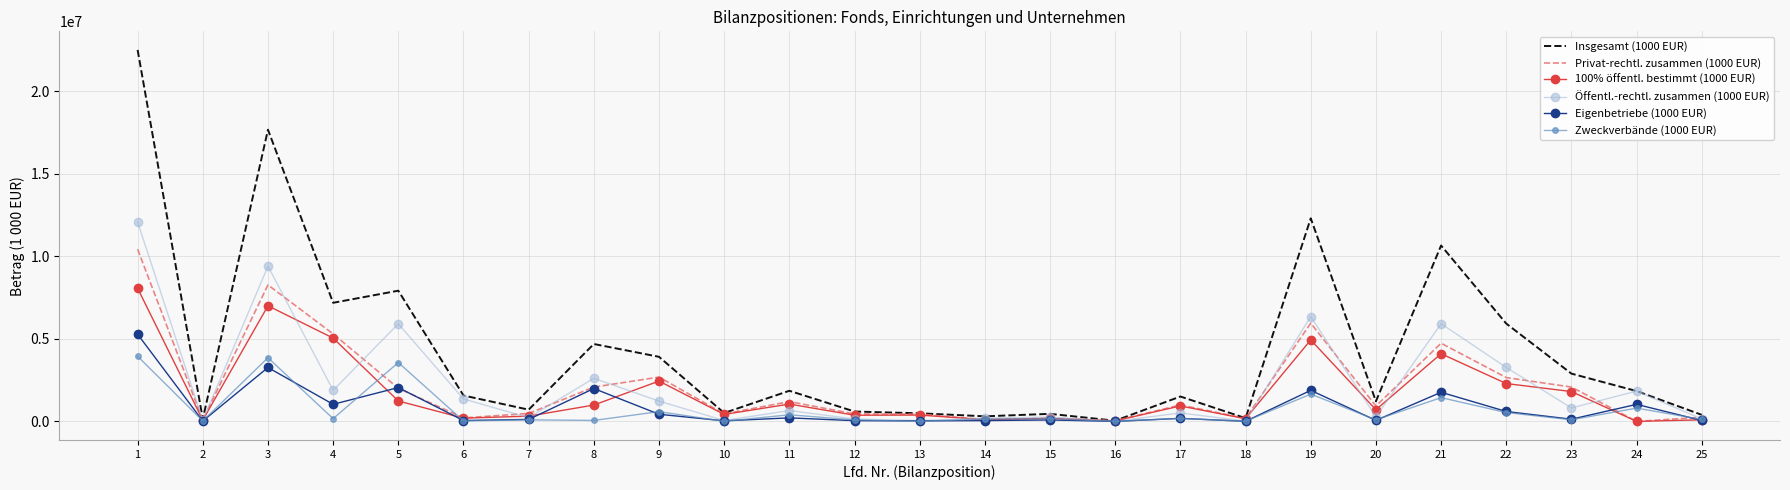

The Privat-rechtl. zusammen (1000 EUR) series shows 930773 at 20. True or false?

True